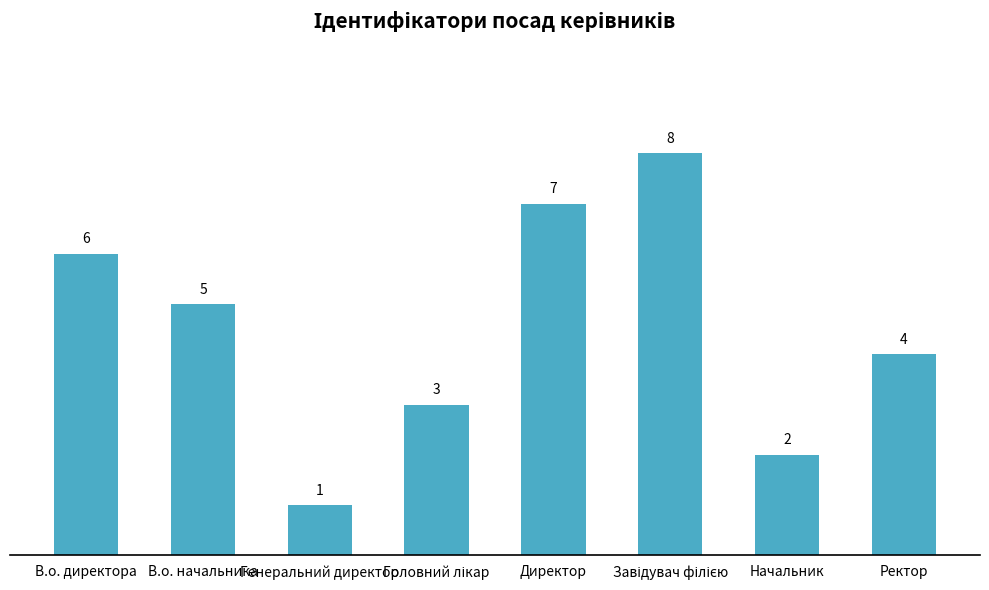

Is it true that the value at Ректор is 4?

True